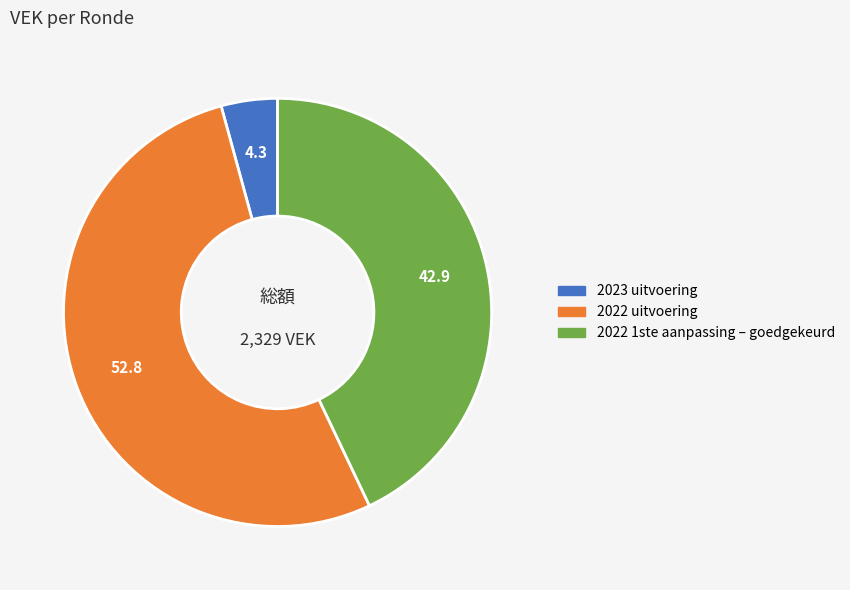

Does any single category account for the majority?

Yes